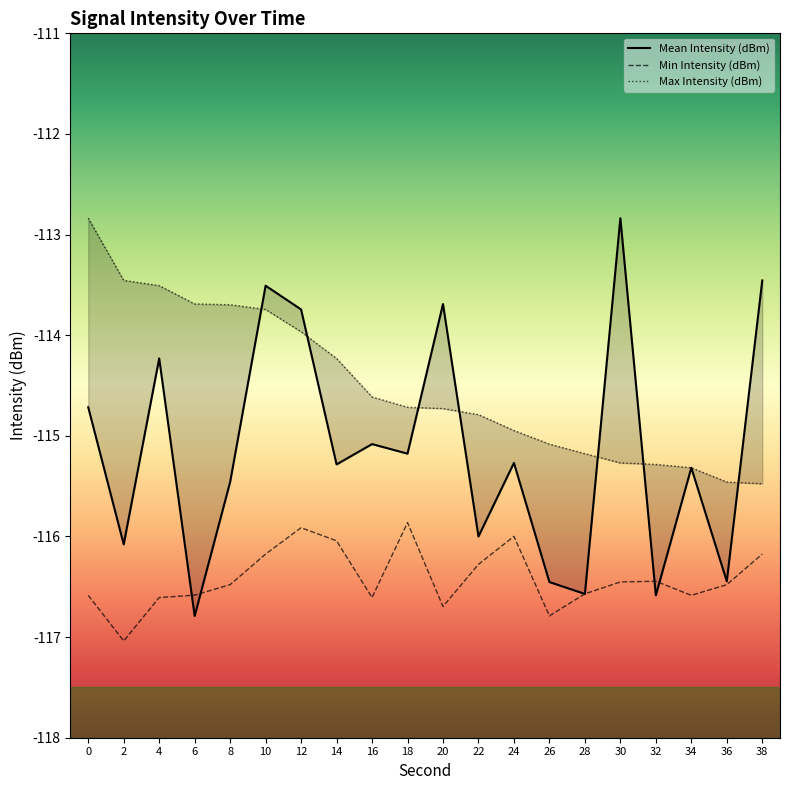

How many data points does each series have?

20